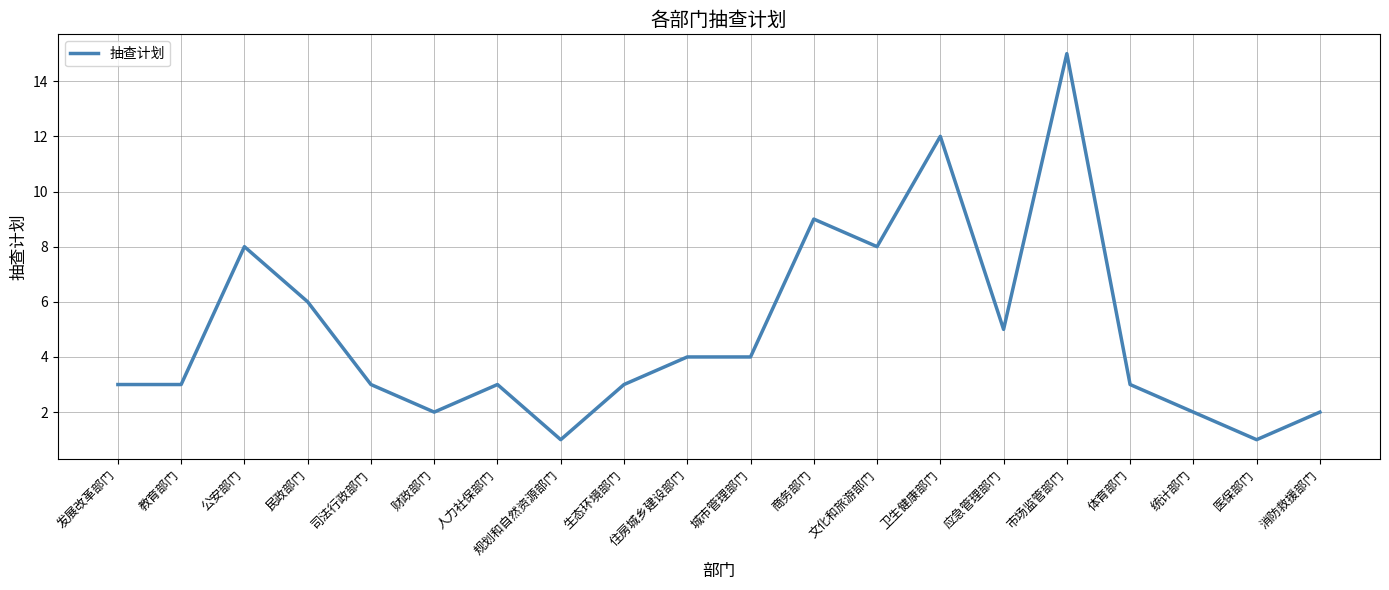

The value at 文化和旅游部门 is 8. True or false?

True